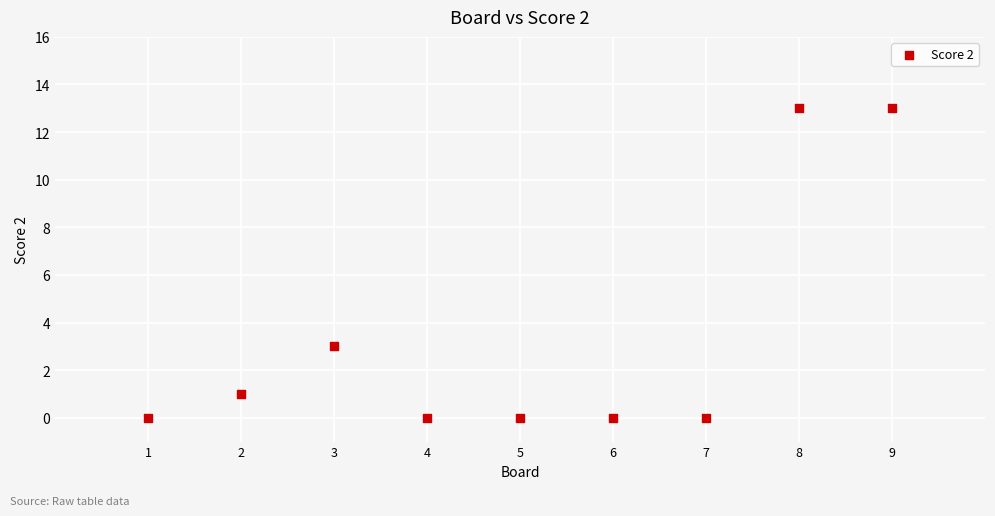

What Y value in the scatter plot is closest to 6?

3